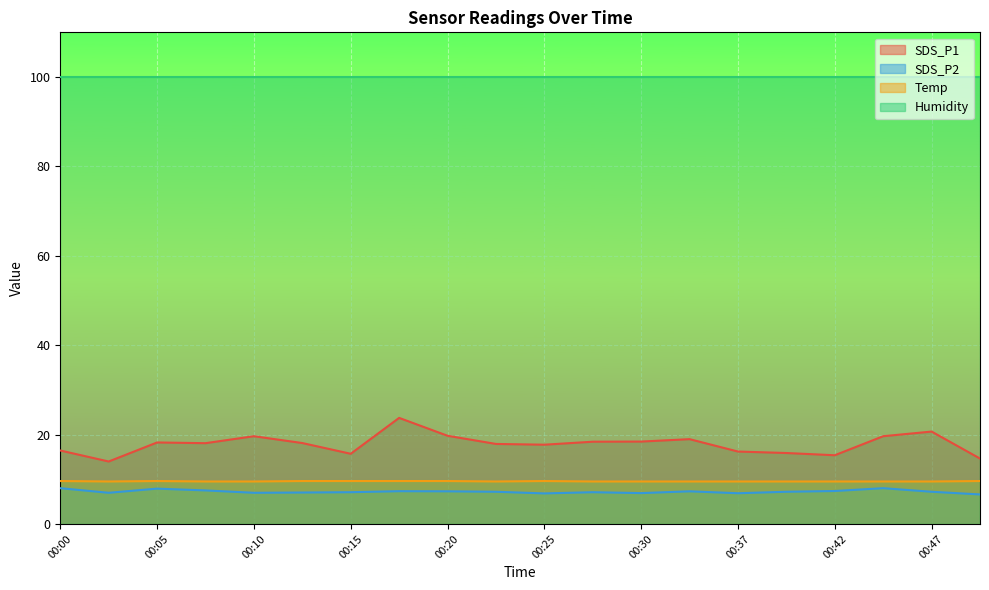

Which series has the largest range (max minus min)?

SDS_P1